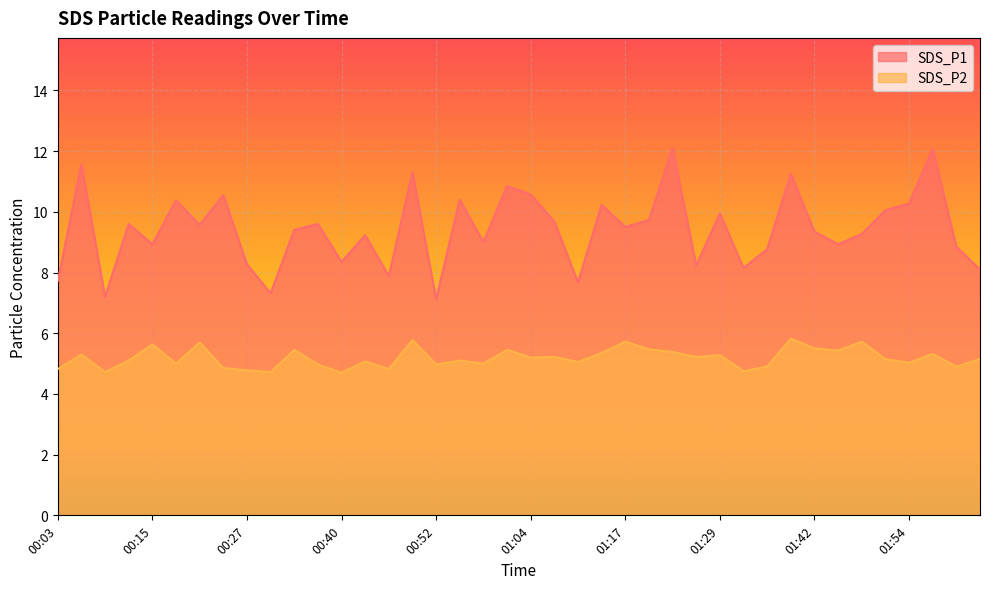

At which category is the sum across all series the highest?

01:23